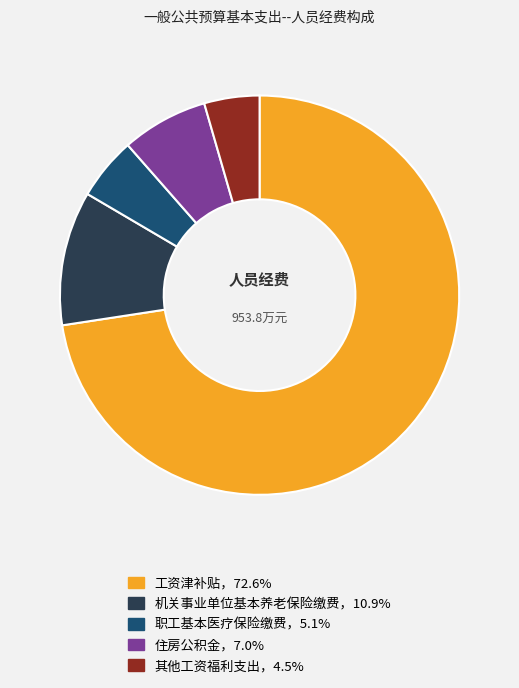

Count the number of slices in the pie.

5